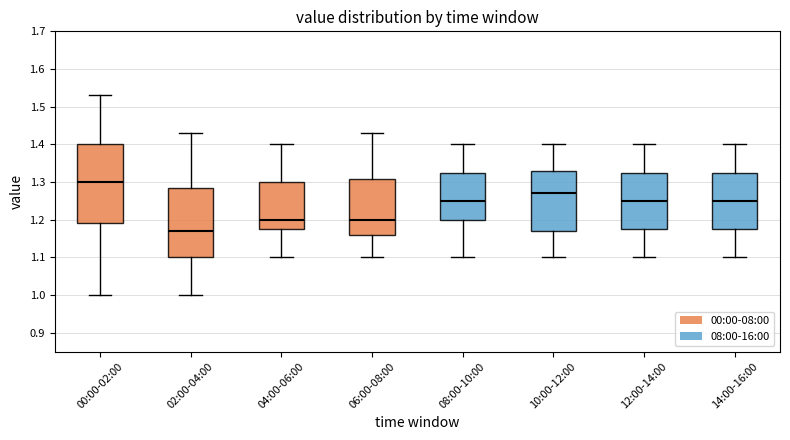

Where is the lower edge of the box for 10:00-12:00 on the y-axis? The values are not printed on the chart, so give them approximately, as read against the axis.

1.17